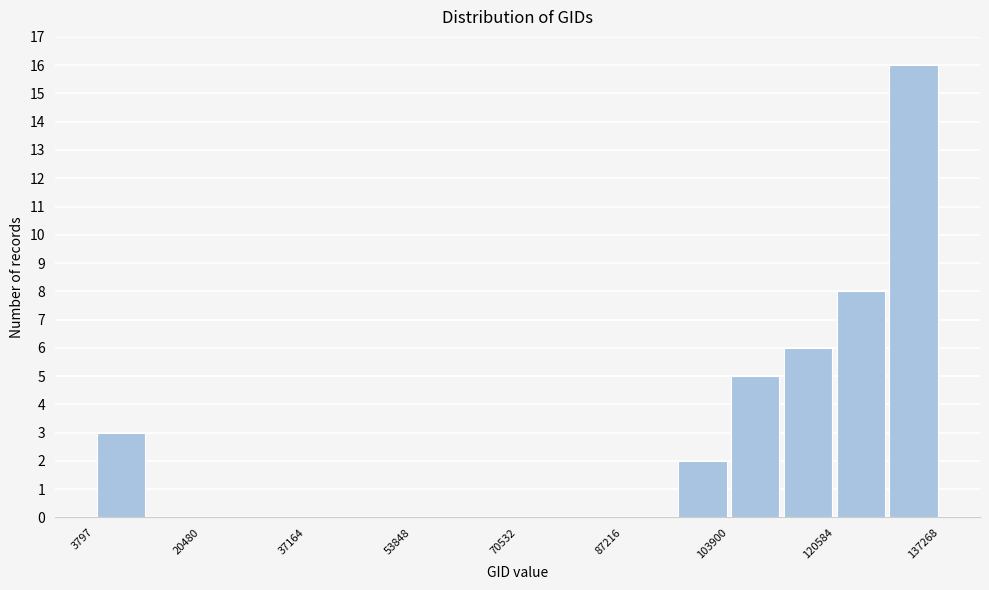

Reading left to right, transcribe this chart: for each bar, give the range it covers on the x-axis and its height. Neither the bar edges nor the heights are printed on the chart, so give them approximately, as read against the axes.

4000 to 12000: 3
12000 to 20000: 0
20000 to 28000: 0
28000 to 38000: 0
38000 to 46000: 0
46000 to 54000: 0
54000 to 62000: 0
62000 to 70000: 0
70000 to 78000: 0
78000 to 88000: 0
88000 to 96000: 0
96000 to 104000: 2
104000 to 112000: 5
112000 to 120000: 6
120000 to 128000: 8
128000 to 138000: 16